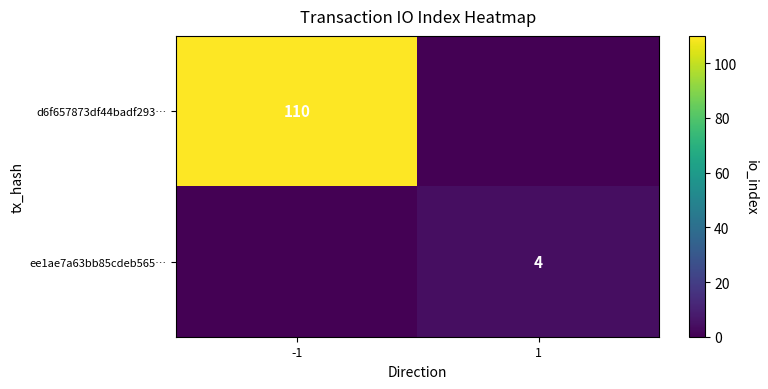

Is it true that d6f657873df44badf293… equals 110 at -1?

True